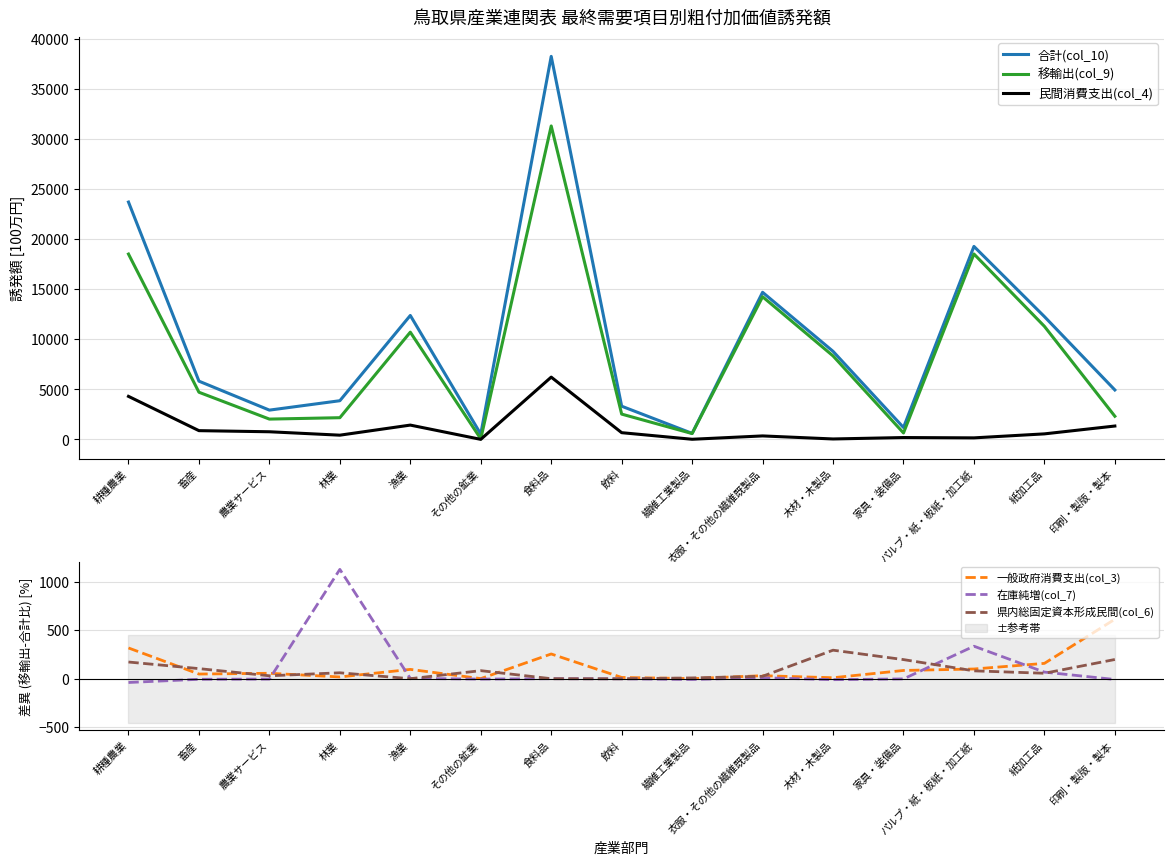

At which category does the chart reach its minimum across all series?

耕種農業